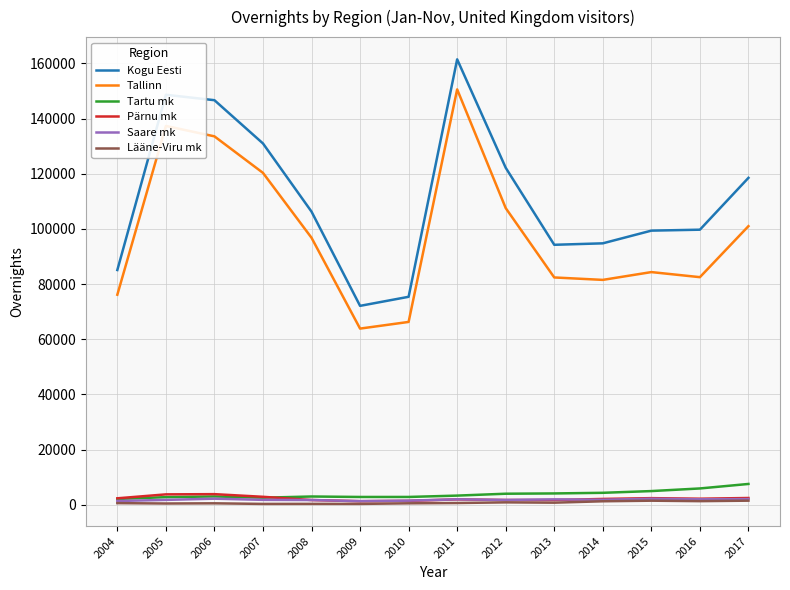

What is the difference between the highest and lowest values at 2008?

105950